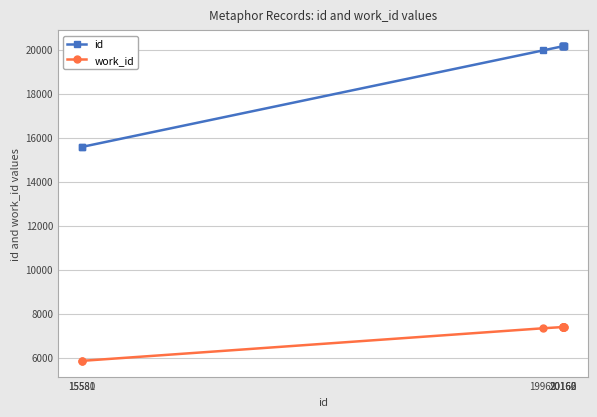

Rank the series by their maximum value, from lowest to highest.

work_id, id